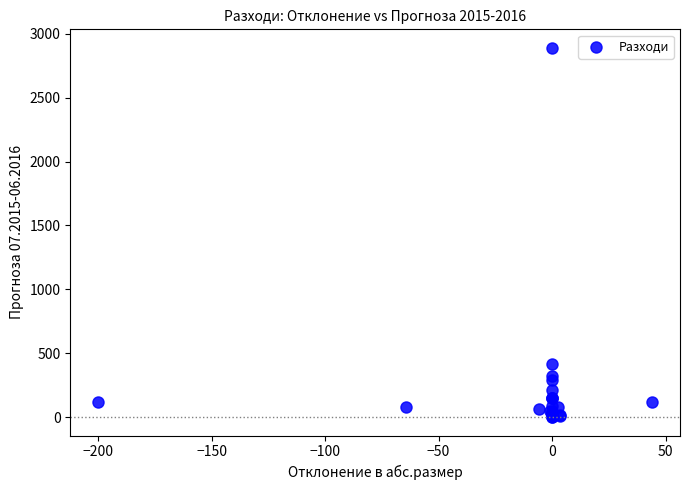

What Y value in the scatter plot is closest to 1444?

412.3